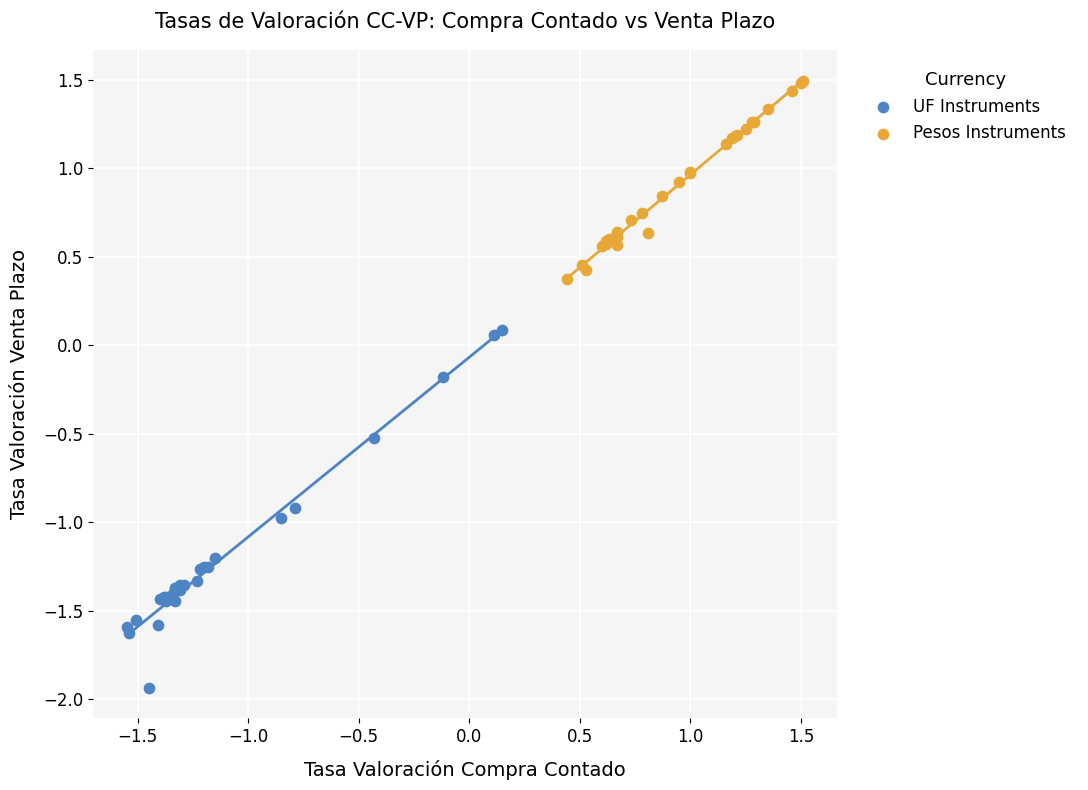

What are all the series names shown in the legend?

UF Instruments, Pesos Instruments